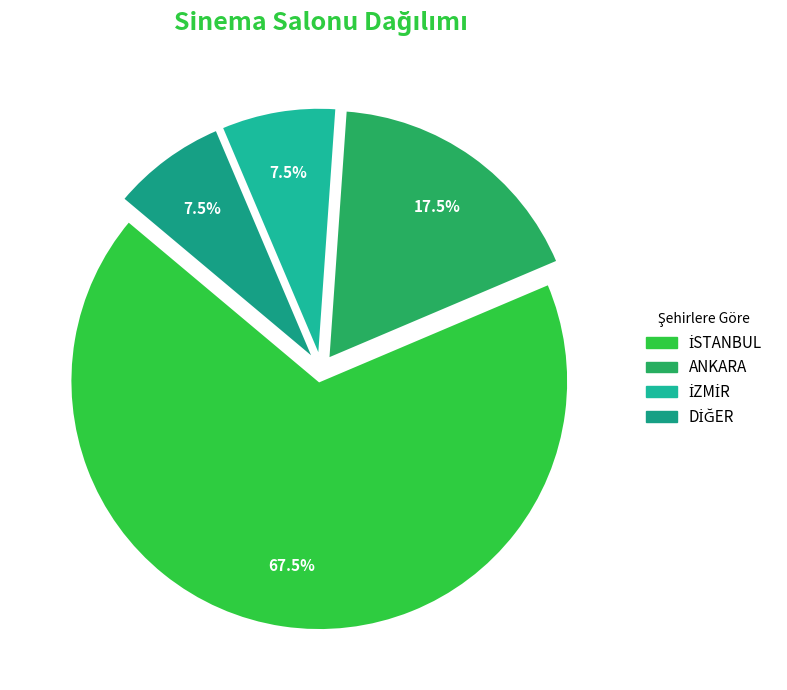

To the nearest percent, what is the combined percentage of İZMİR and ANKARA?

25%